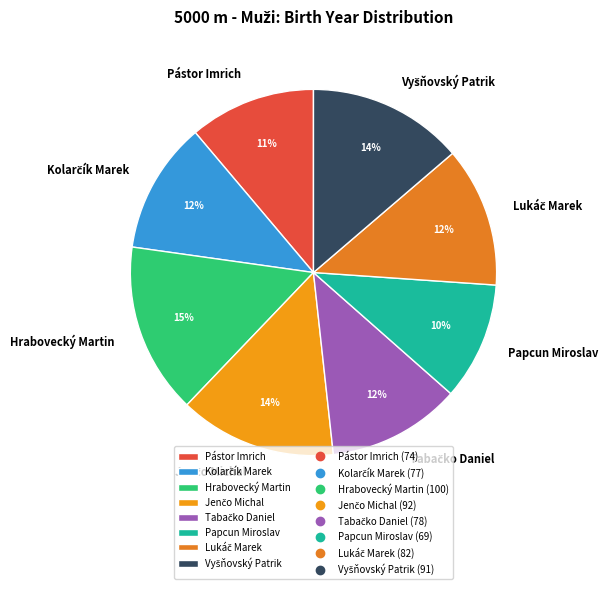

True or false: Pástor Imrich accounts for 11% of the total.

True